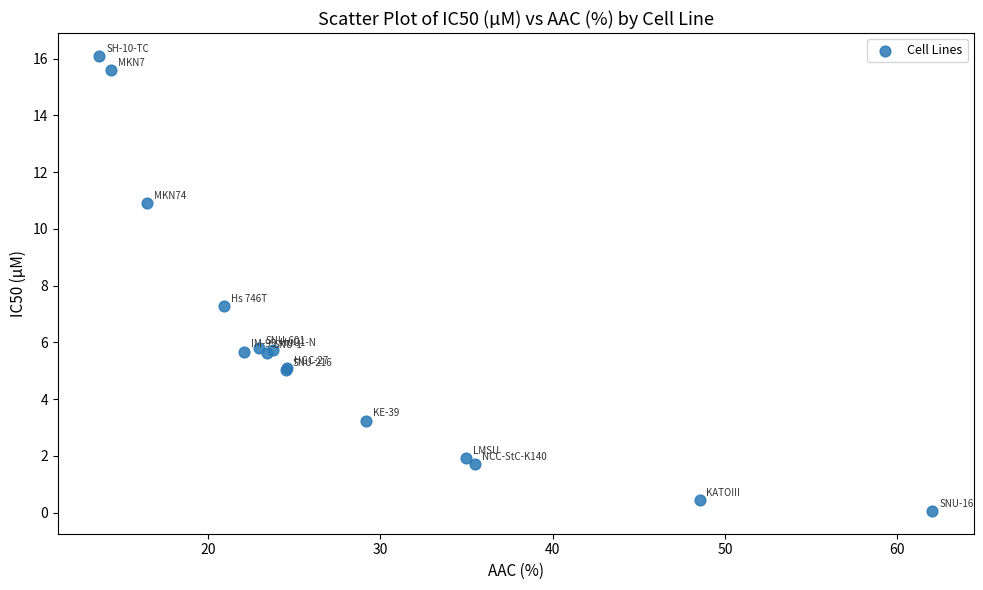

What Y value in the scatter plot is closest to 8?

7.3